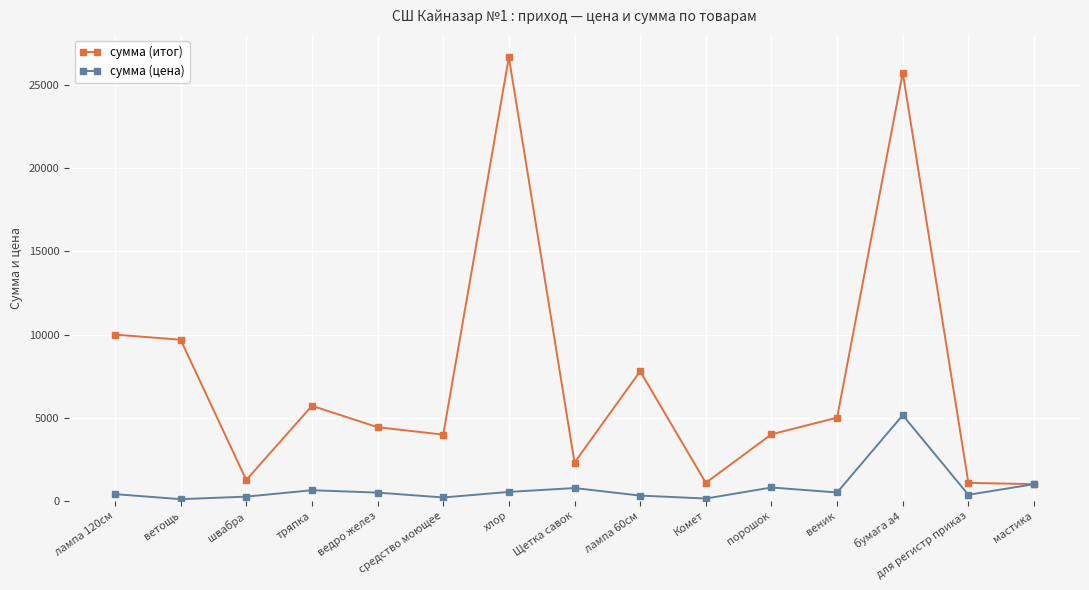

What is the spread (max minus min) of values at ведро желез?

3936.0